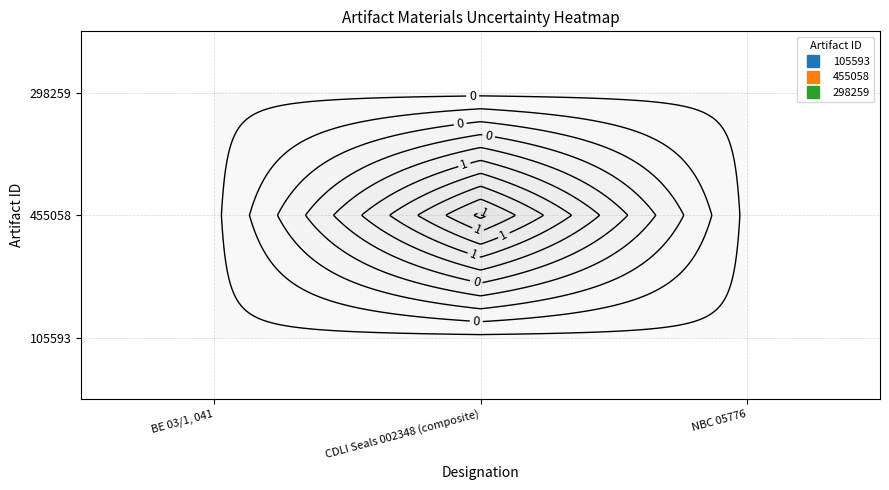

The 298259 series shows 0 at NBC 05776. True or false?

True